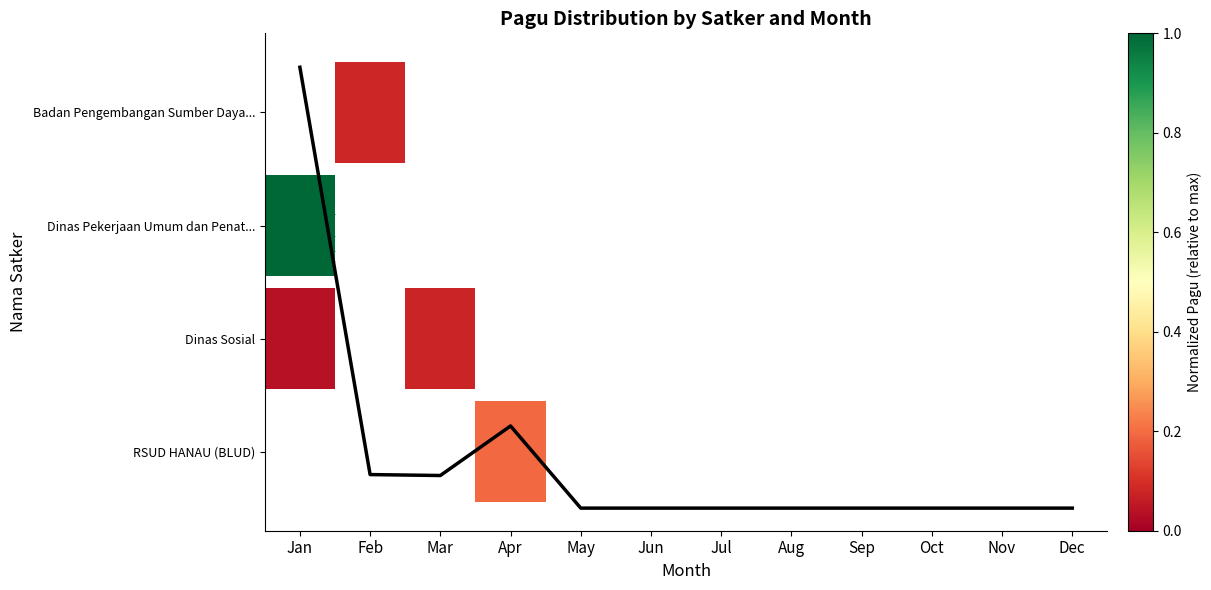

What is the change in value from Jan to Oct?

-3900.0